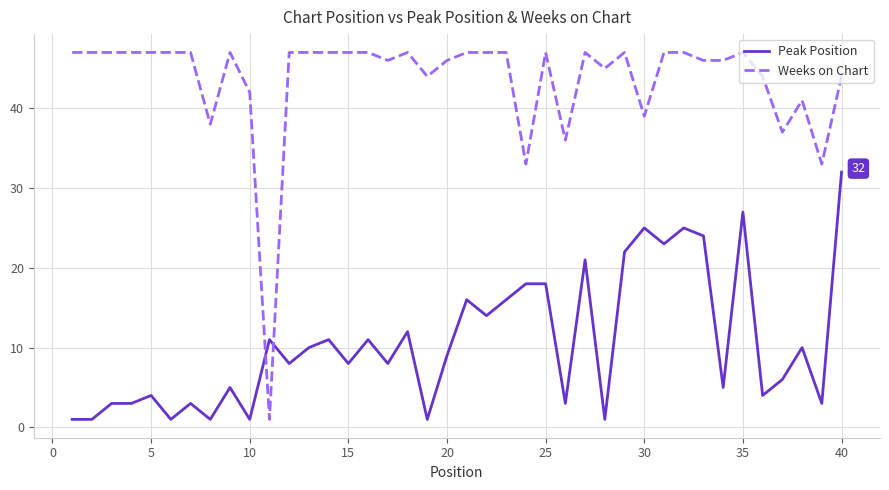

List the series in order of their overall mean, highest first.

Weeks on Chart, Peak Position